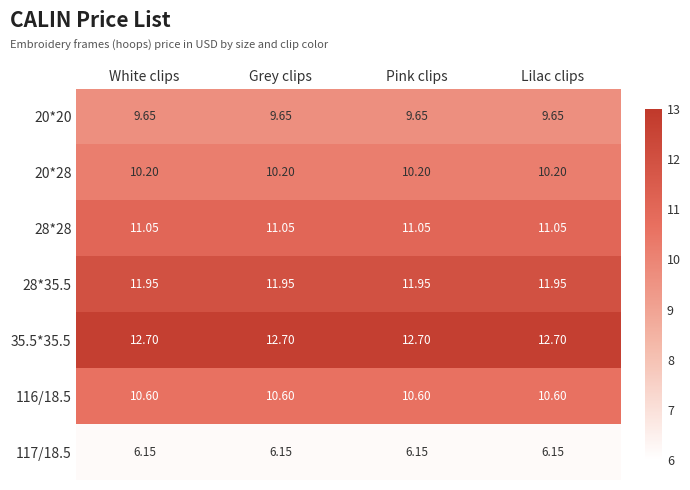

How many categories are shown in the chart?

4